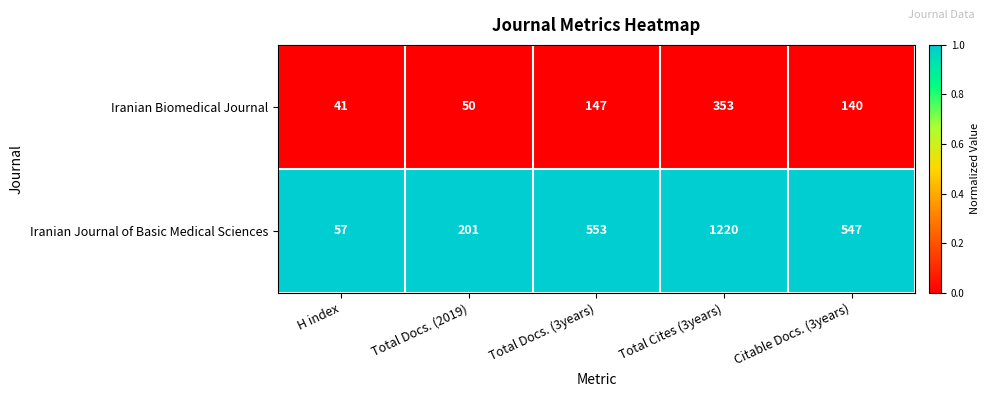

Reading right to left, transcribe all the data shown in this chart.

Iranian Biomedical Journal: 140	353	147	50	41
Iranian Journal of Basic Medical Sciences: 547	1220	553	201	57